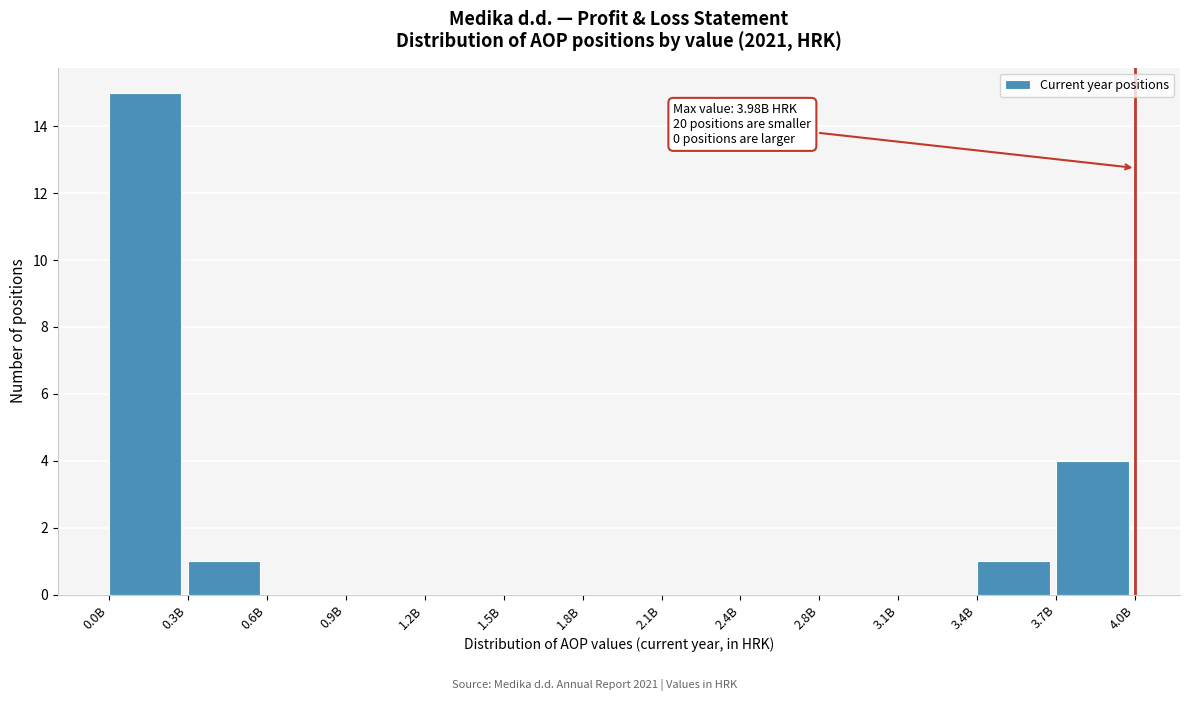

What is the ratio of the value at 0.0B to the value at 0.3B?

15.0